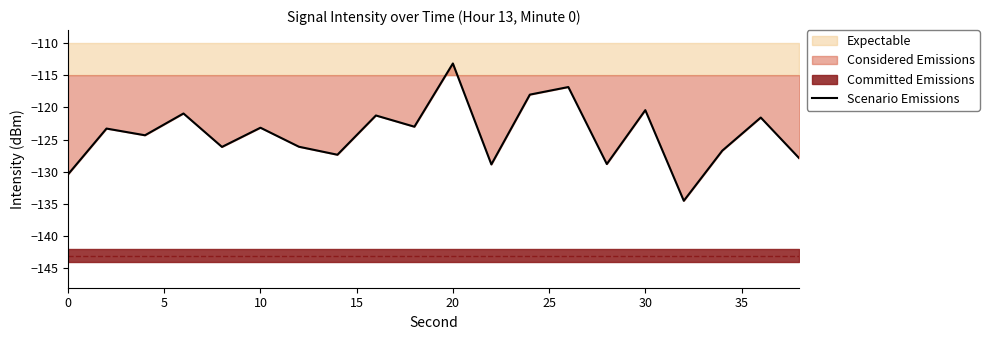

Reading left to right, transcribe all the data shown in this chart.

-130.4	-123.3	-124.3	-120.9	-126.1	-123.2	-126.1	-127.4	-121.3	-123.0	-113.2	-128.9	-118.0	-116.8	-128.8	-120.4	-134.5	-126.7	-121.6	-127.9